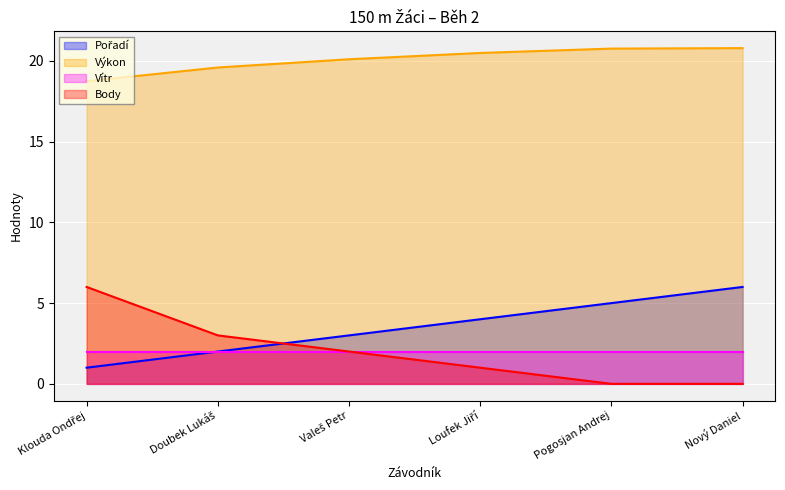

How many Body values are between 0 and 3?

5